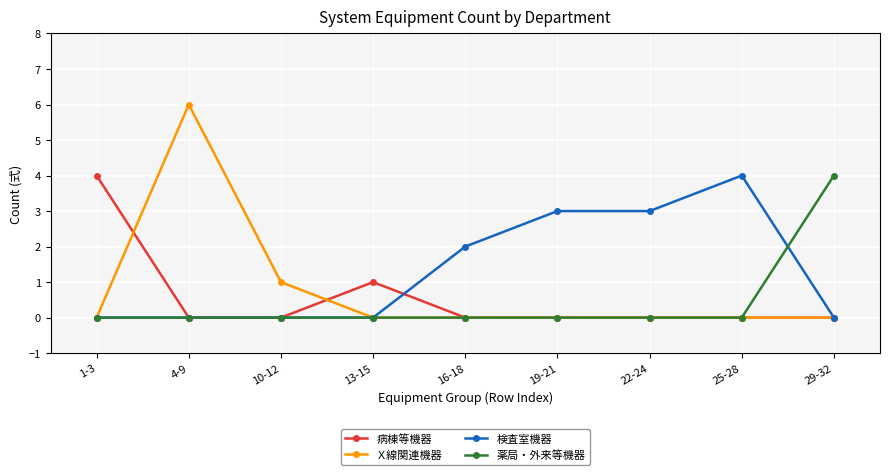

What is the average value of the 検査室機器 series?

1